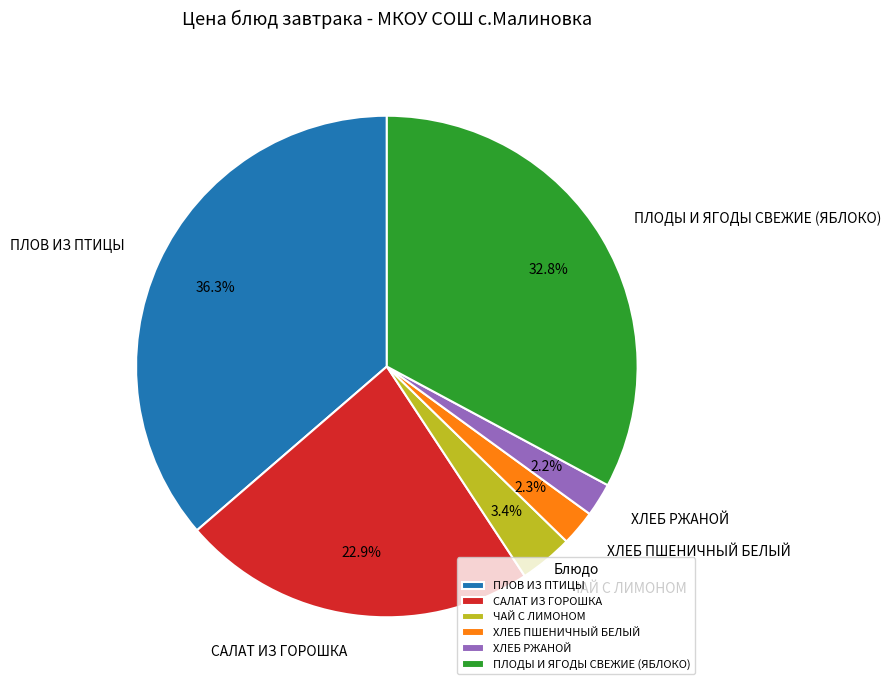

To the nearest percent, what percentage of the pie is ЧАЙ С ЛИМОНОМ?

3%